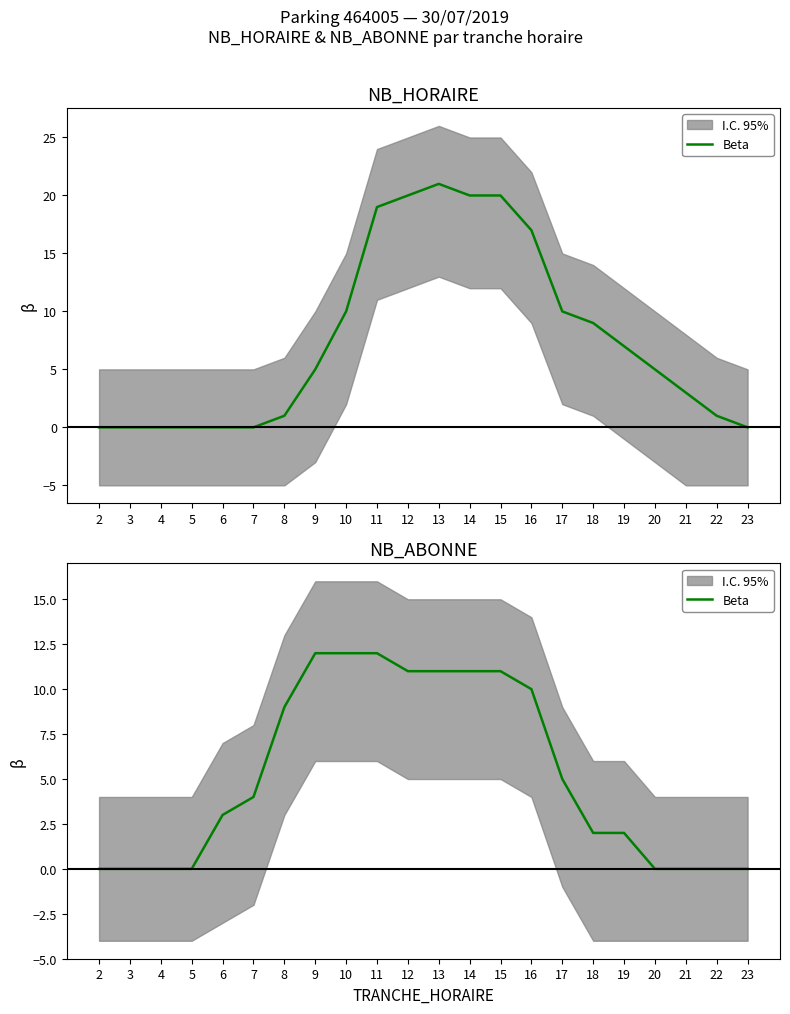

What is the value of the 12th point from the left?

11